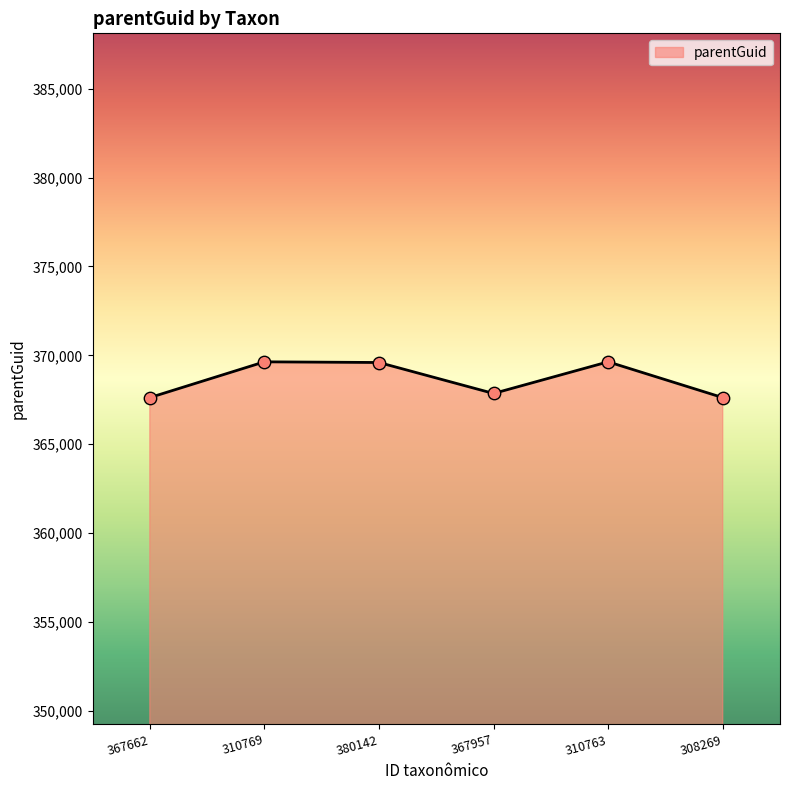

What is the ratio of the value at 308269 to the value at 367662?

1.0